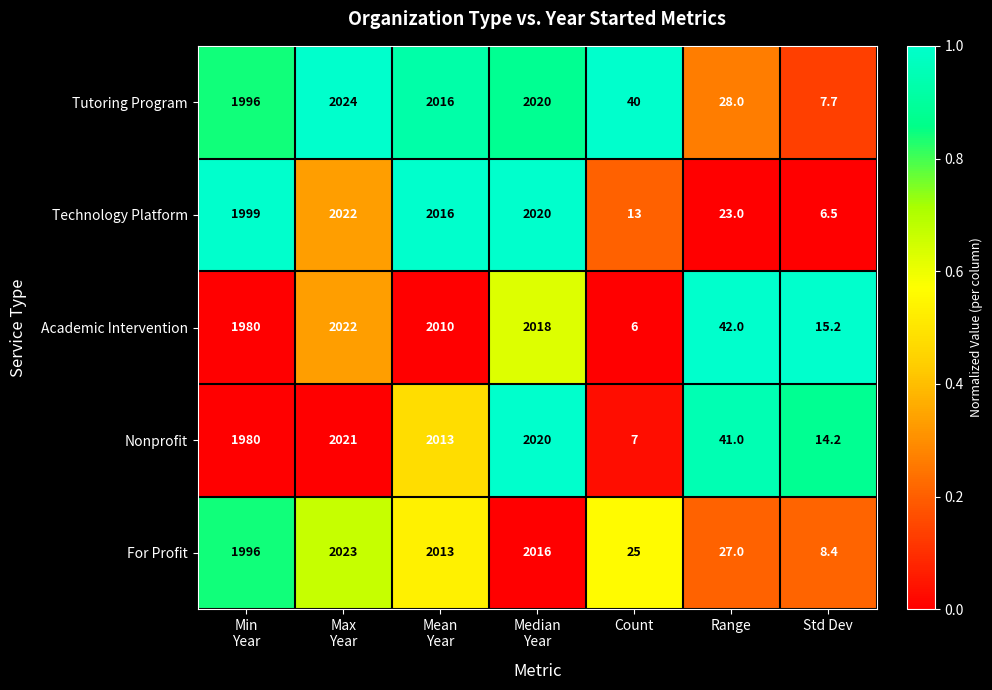

What is the greatest value displayed?

2024.0